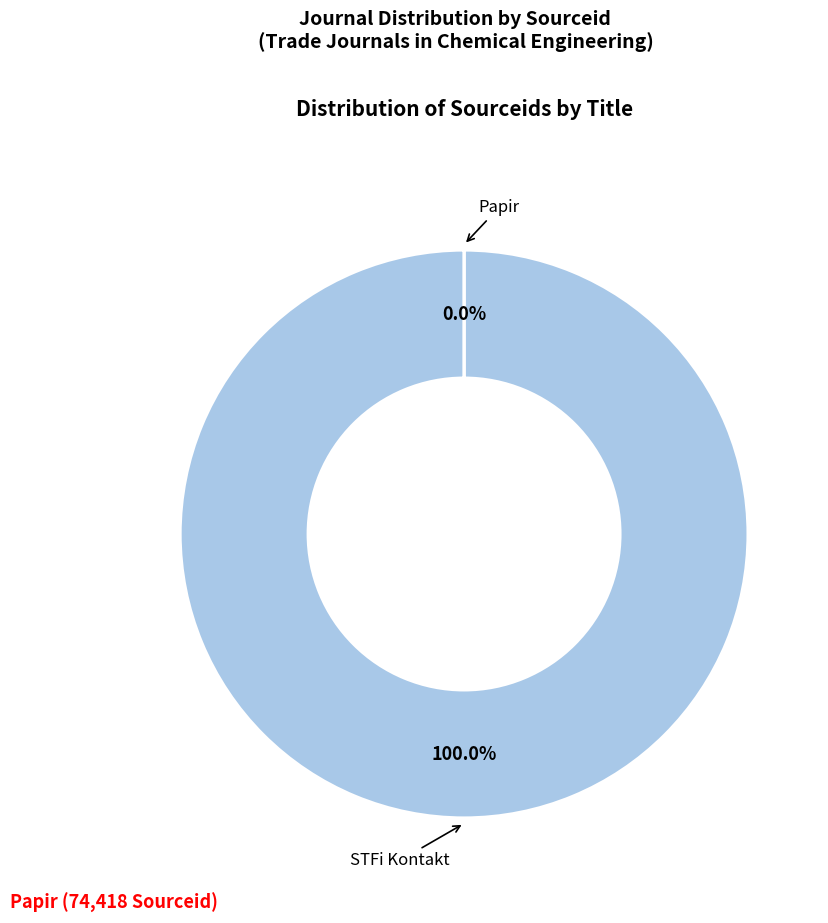

To the nearest percent, what is the average slice percentage?

50%